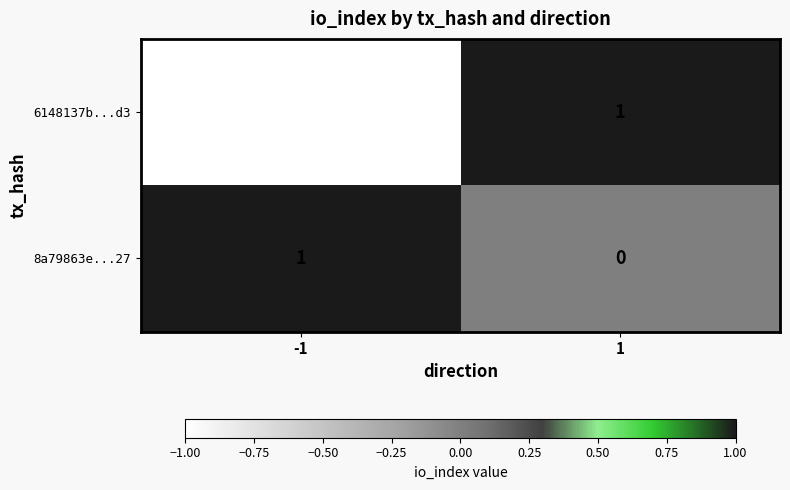

Reading right to left, extract all data points from this chart.

6148137b...d3: 1	-1
8a79863e...27: 0	1